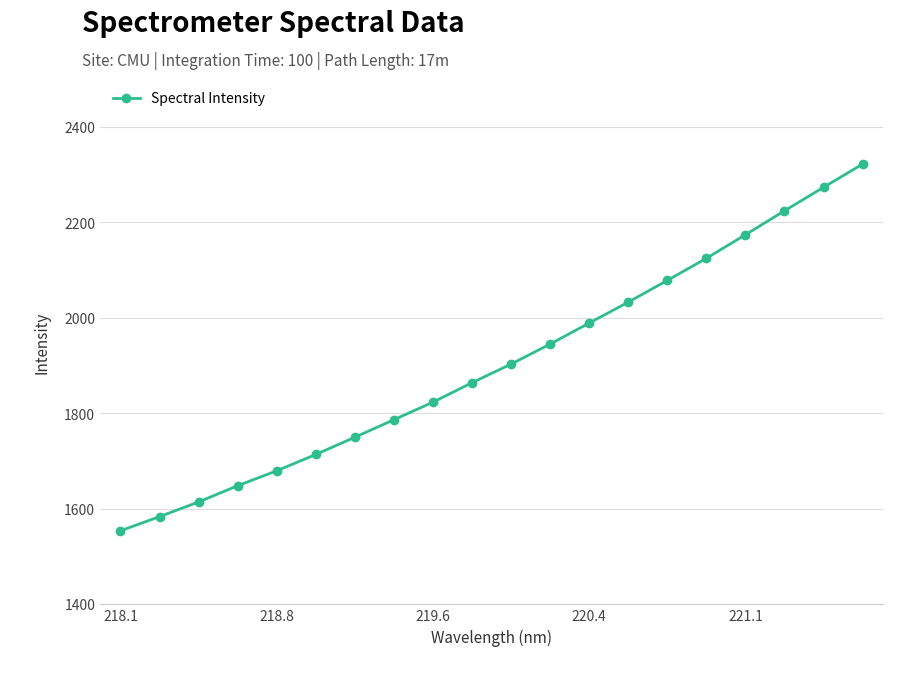

True or false: the data has more than 1 interior local peaks.

False